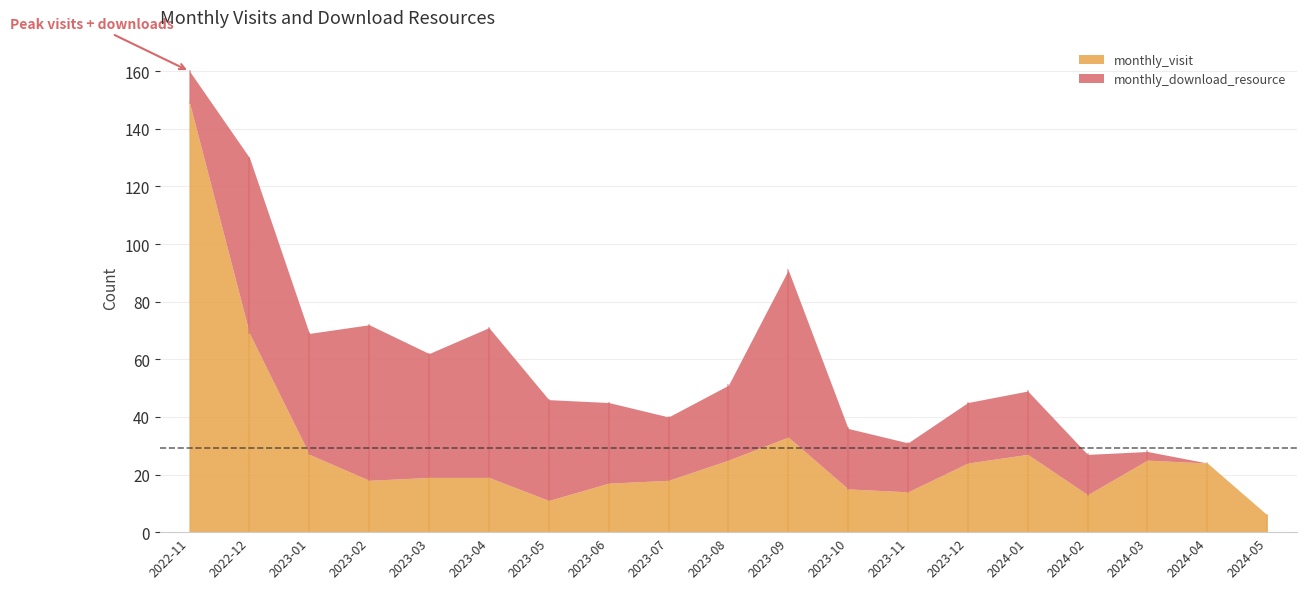

Where is the first local maximum for monthly_visit?

2023-09